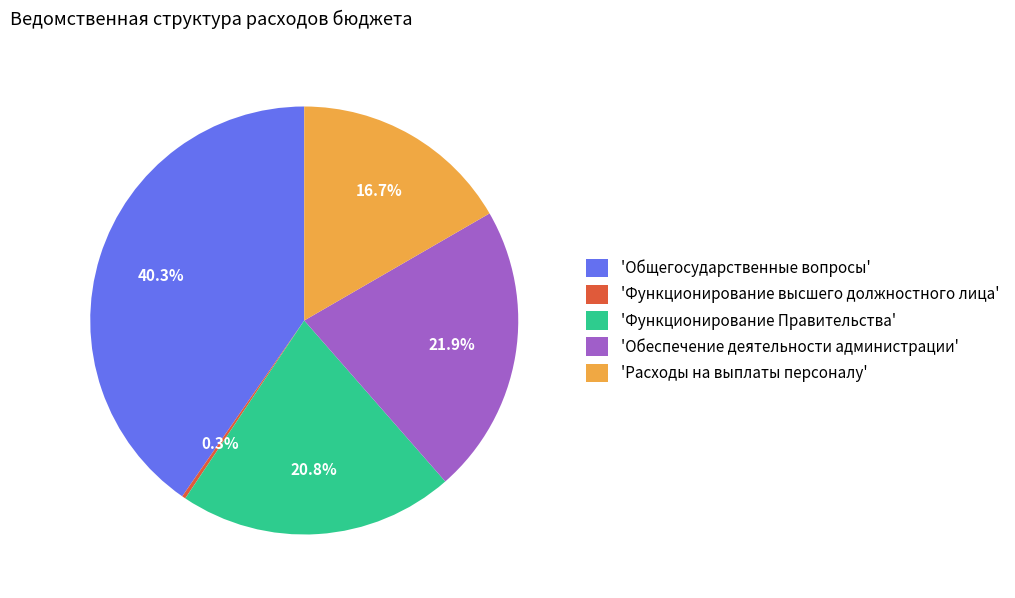

Does 'Функционирование Правительства' represent more than half of the total?

No